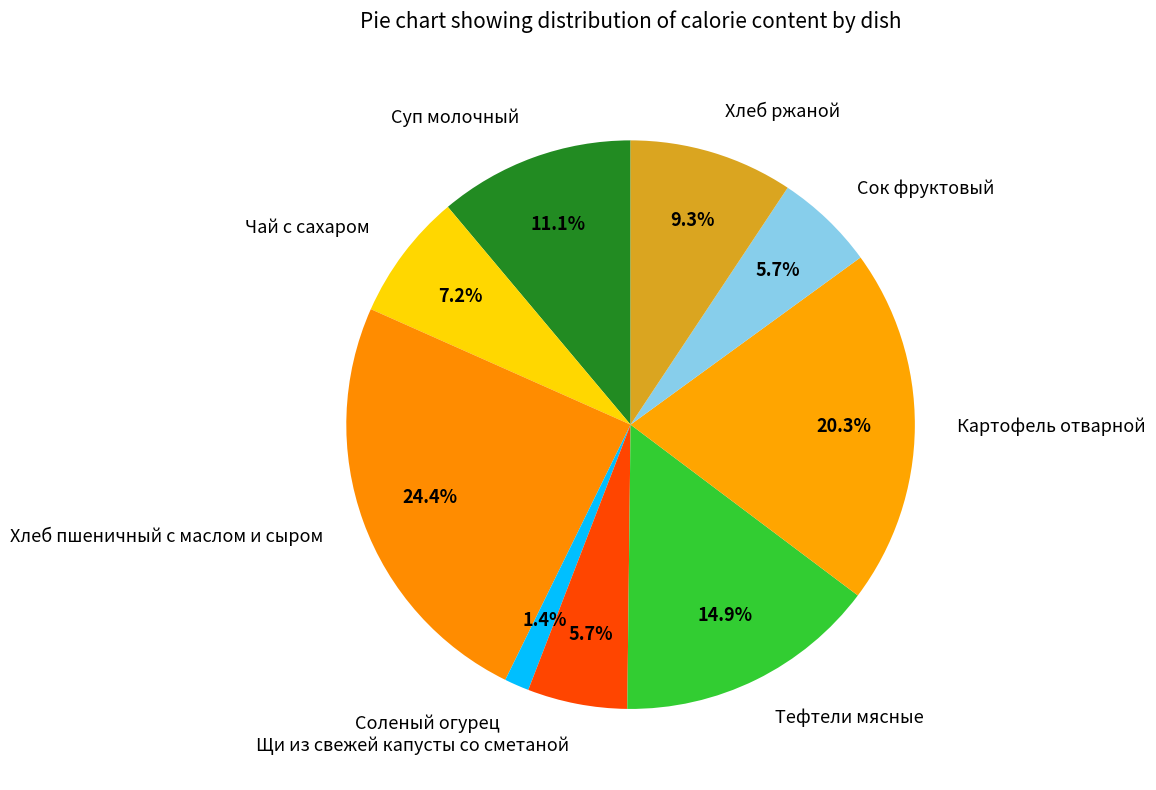

To the nearest percent, what is the difference between the Картофель отварной and Тефтели мясные slice percentages?

5%